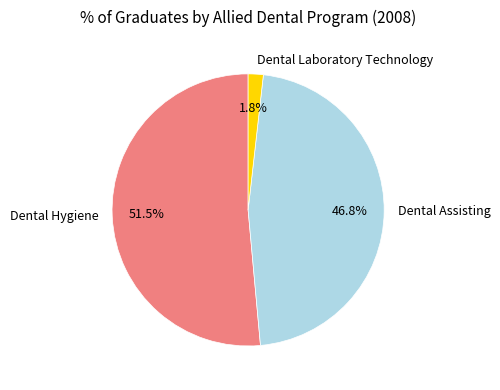

To the nearest percent, what is the difference between the largest and smallest slice percentages?

50%